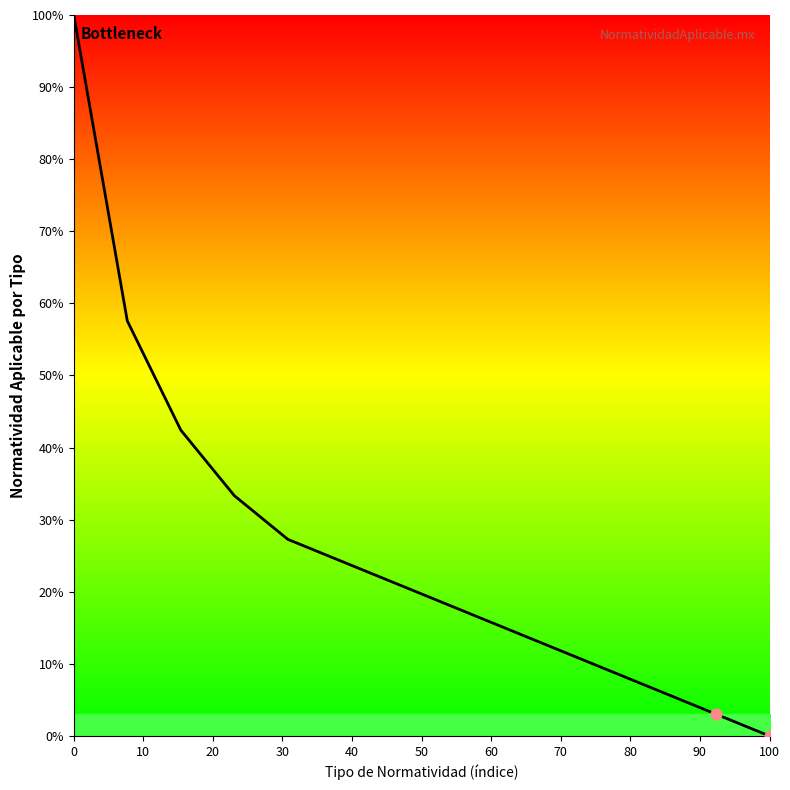

What is the greatest value displayed?

100.0